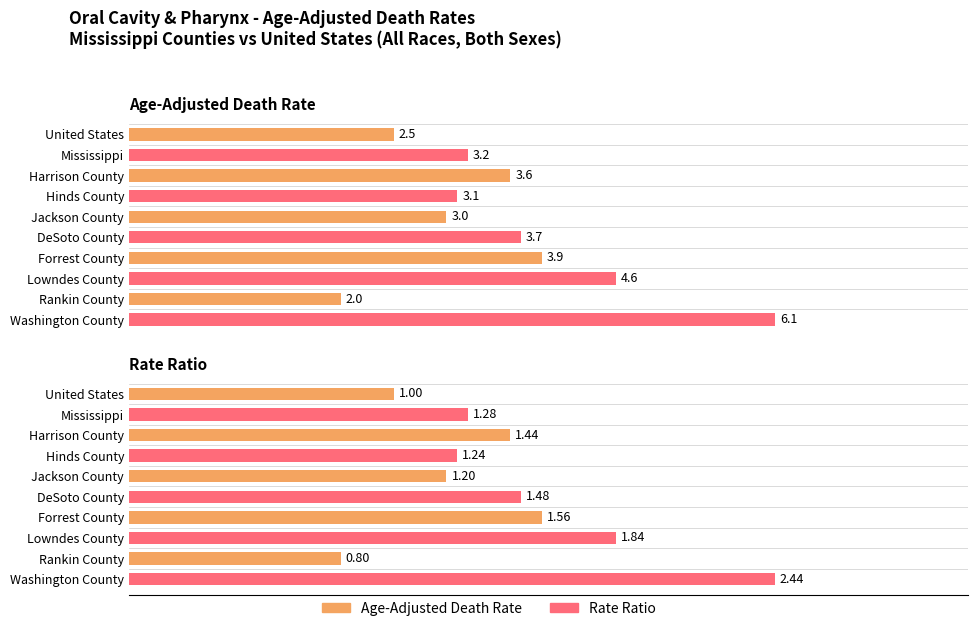

How many values in the Age-Adjusted Death Rate series exceed 3?

7